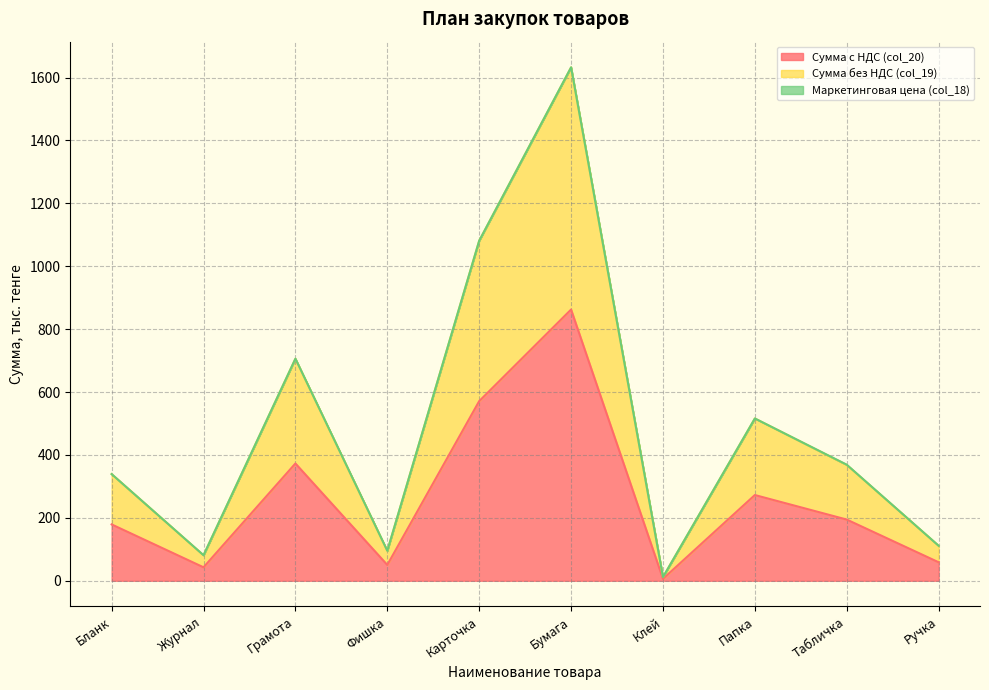

True or false: Сумма с НДС (col_20) and Сумма без НДС (col_19) cross at least once.

False